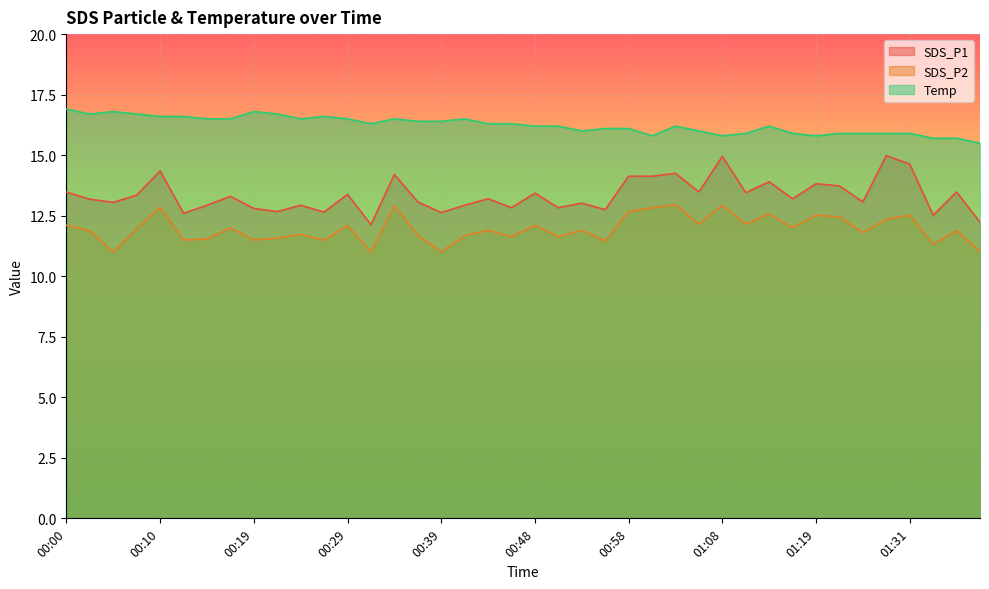

What is the difference between the maximum and minimum values in the SDS_P2 series?

1.9